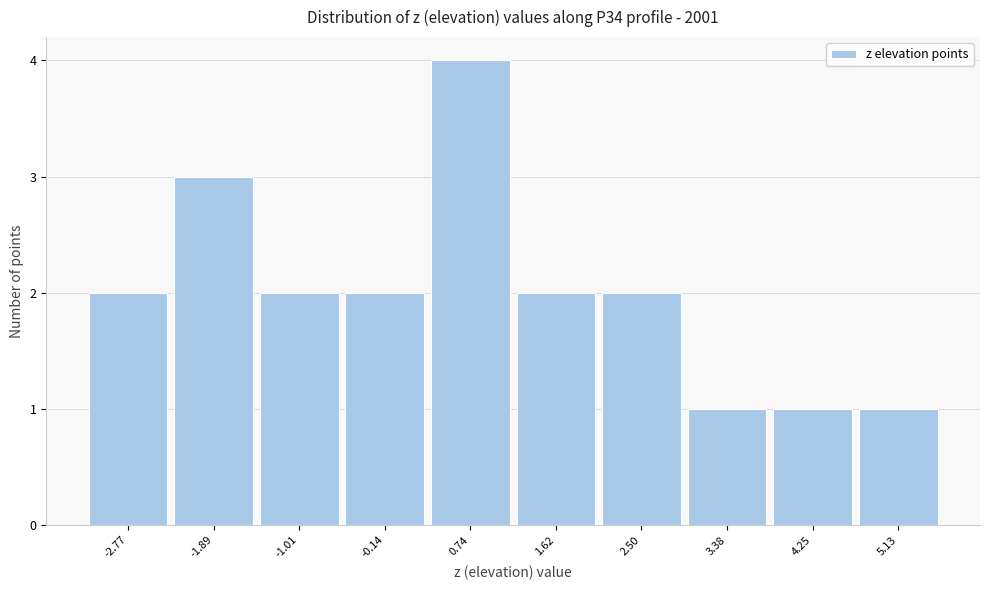

Reading left to right, list every bar in this chart as the range it spans on the x-axis followed by its height. Neither the bar edges nor the heights are printed on the chart, so give them approximately, as read against the axes.

-3.2 to -2.3: 2
-2.3 to -1.5: 3
-1.5 to -0.6: 2
-0.6 to 0.3: 2
0.3 to 1.2: 4
1.2 to 2.1: 2
2.1 to 2.9: 2
2.9 to 3.8: 1
3.8 to 4.7: 1
4.7 to 5.6: 1